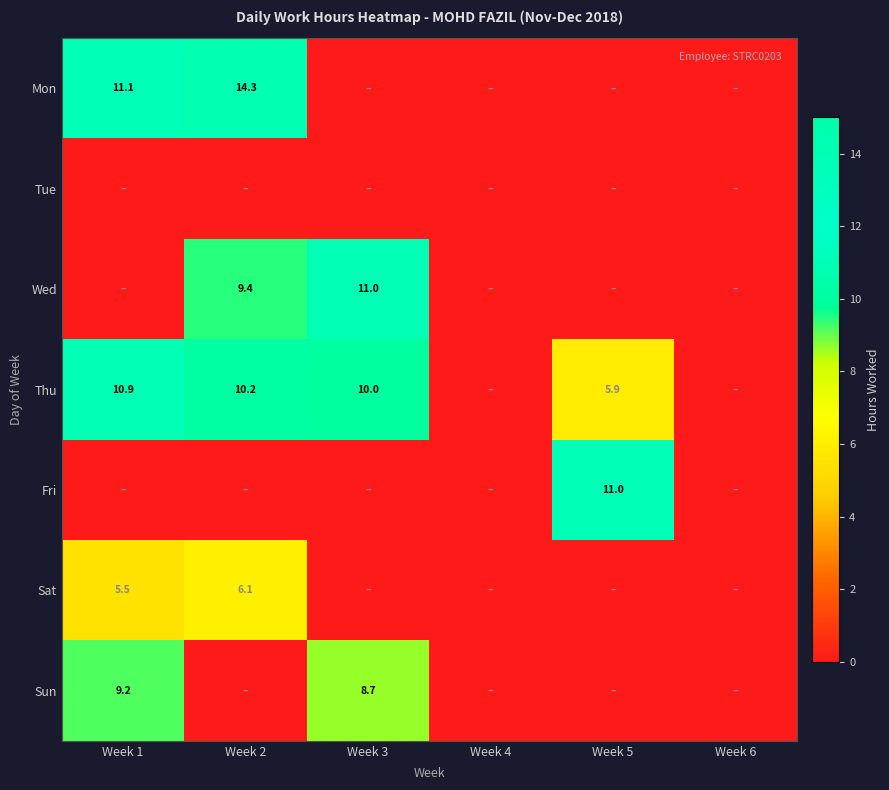

Is it true that Mon equals 11.1 at Week 1?

True